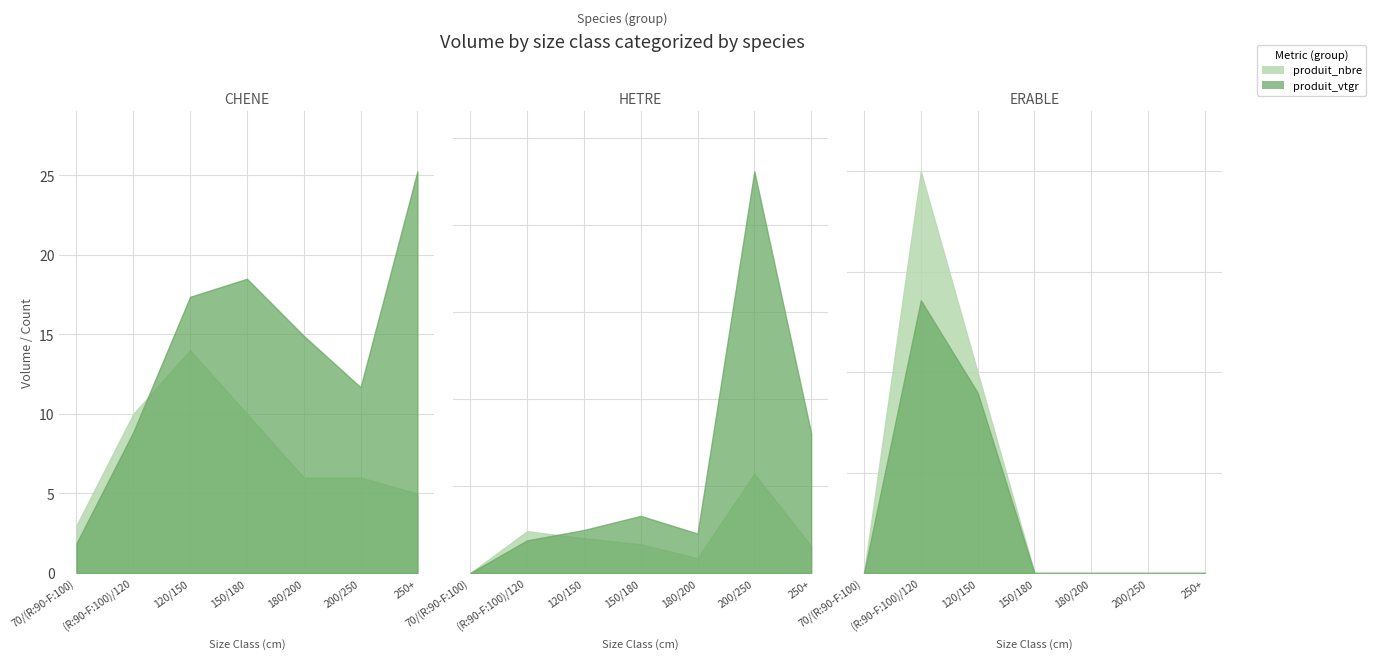

Is the value of HETRE at 150/180 greater than the value of ERABLE at 250+?

Yes